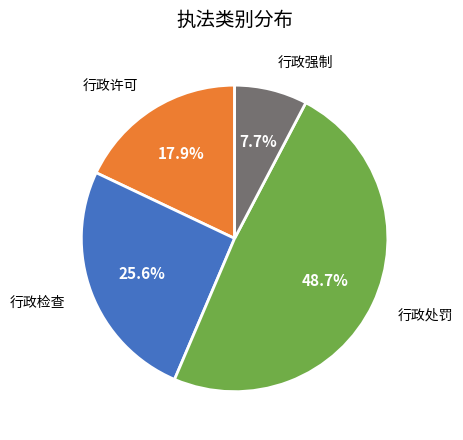

What is the smallest slice in the pie chart?

行政强制